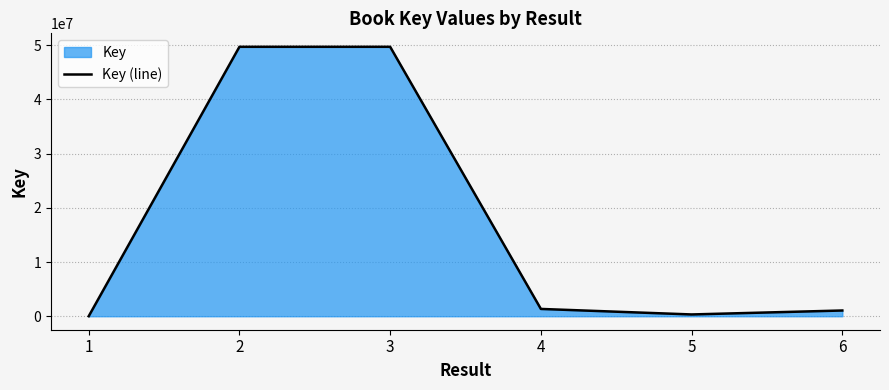

What is the sum of the values at 3 and 2?

99447274